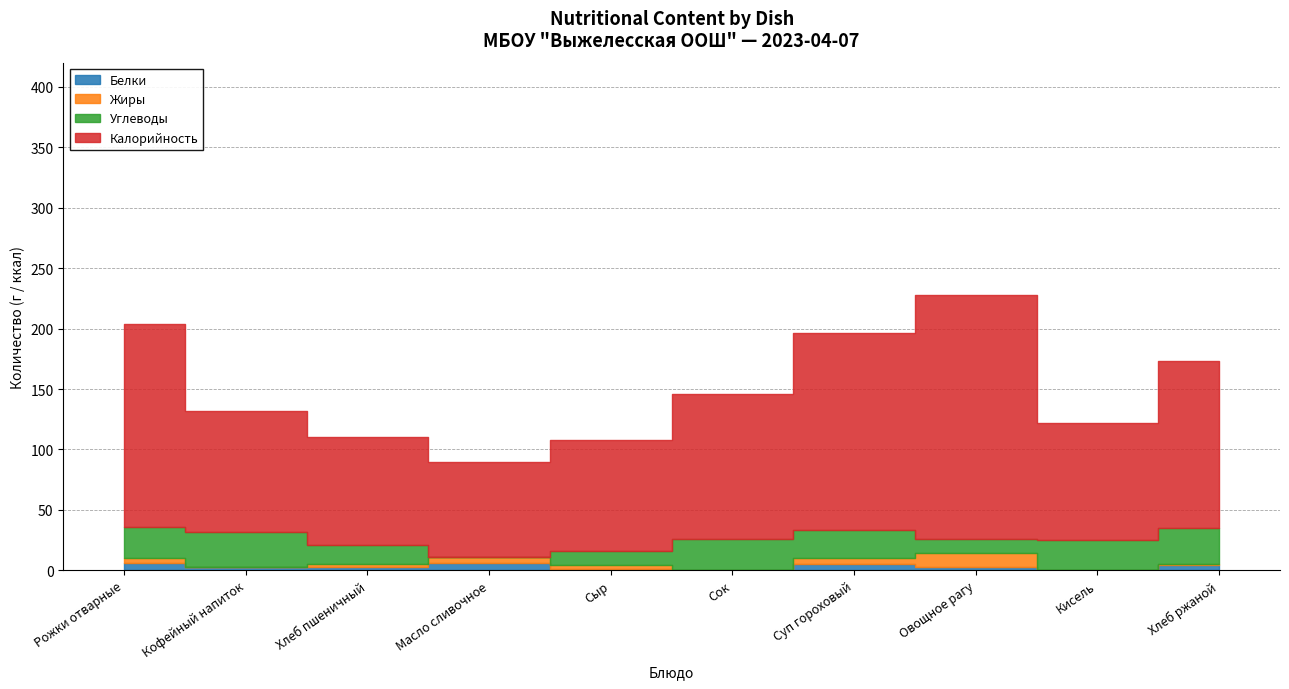

Between Масло сливочное and Сок, which series saw the biggest shift?

Калорийность